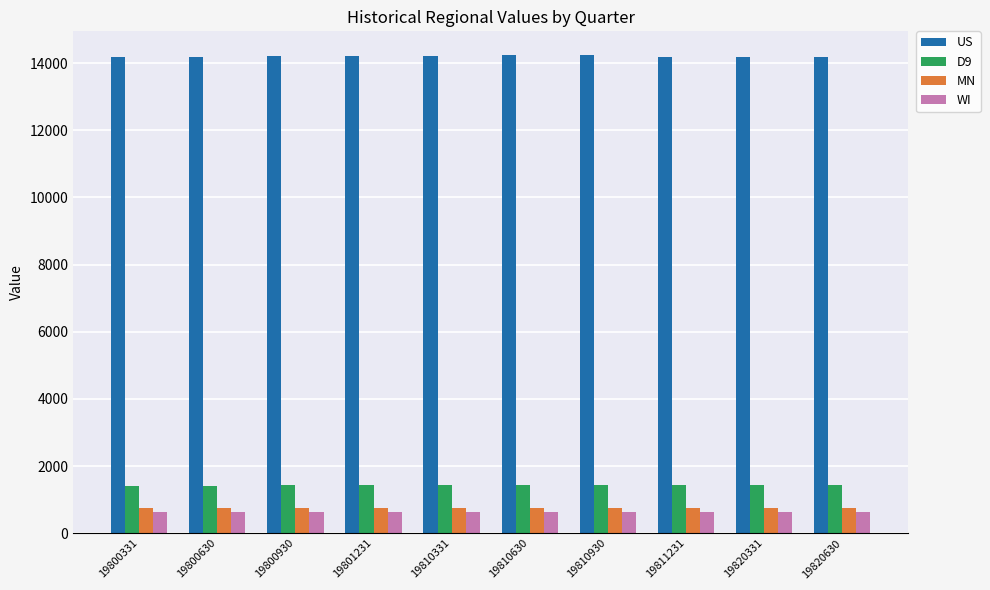

What is the difference between the highest and lowest values at 19800930?

13577